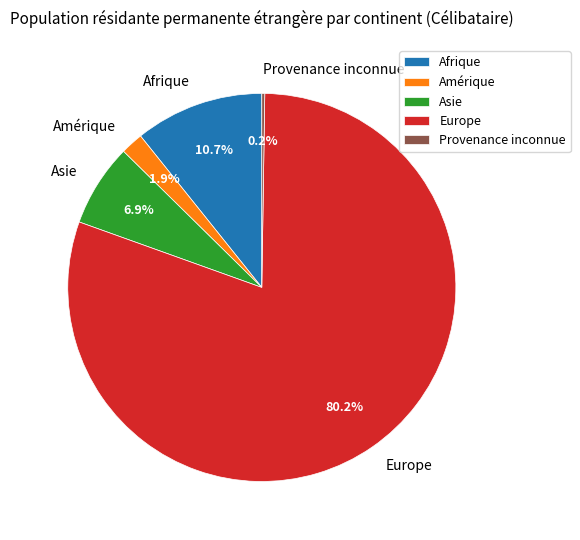

What is the largest slice in the pie chart?

Europe